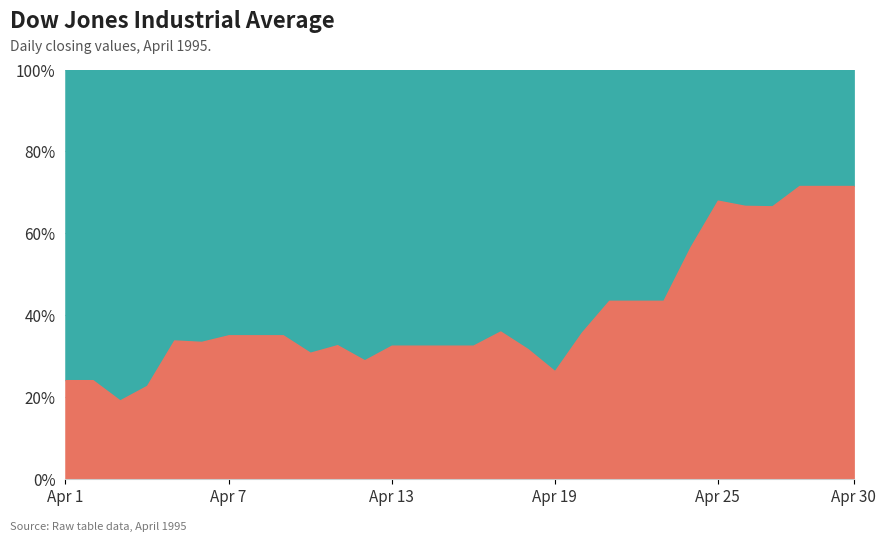

What is the change in value from 1995-04-02 to 1995-04-25?

+131.4